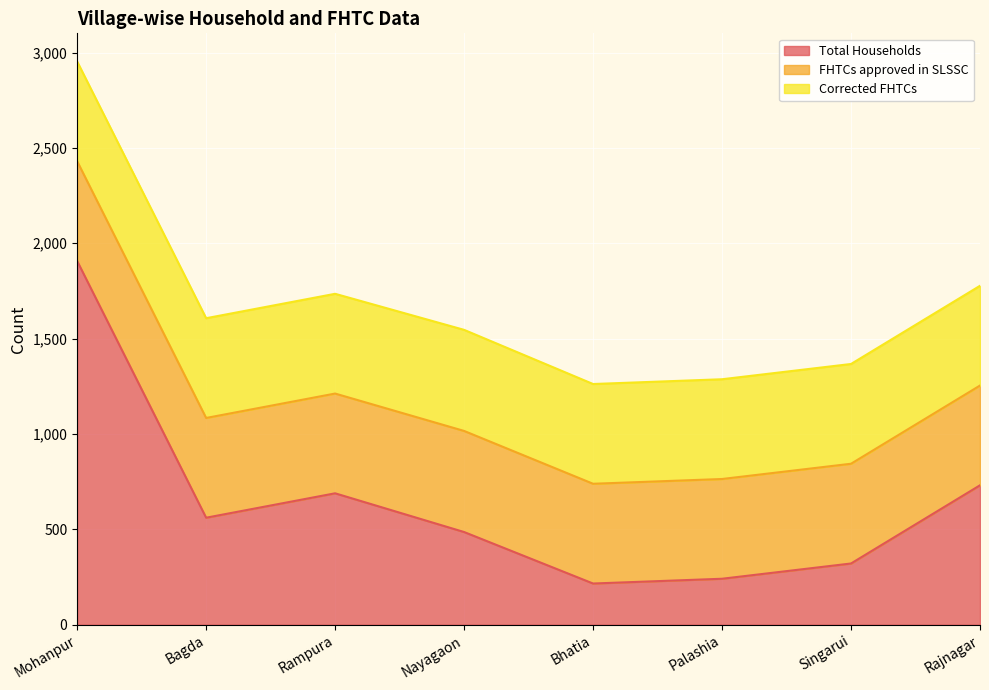

Reading right to left, transcribe all the data shown in this chart.

Total Households: Rajnagar=731	Singarui=321	Palashia=241	Bhatia=216	Nayagaon=486	Rampura=689	Bagda=561	Mohanpur=1907
FHTCs approved in SLSSC: Rajnagar=523	Singarui=523	Palashia=523	Bhatia=523	Nayagaon=530	Rampura=523	Bagda=523	Mohanpur=523
Corrected FHTCs: Rajnagar=523	Singarui=523	Palashia=523	Bhatia=523	Nayagaon=530	Rampura=523	Bagda=523	Mohanpur=523